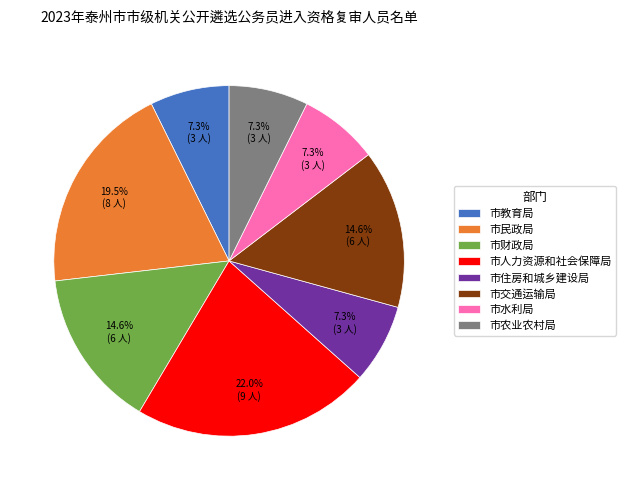

What percentage do 市住房和城乡建设局 and 市水利局 together represent?

14.6%